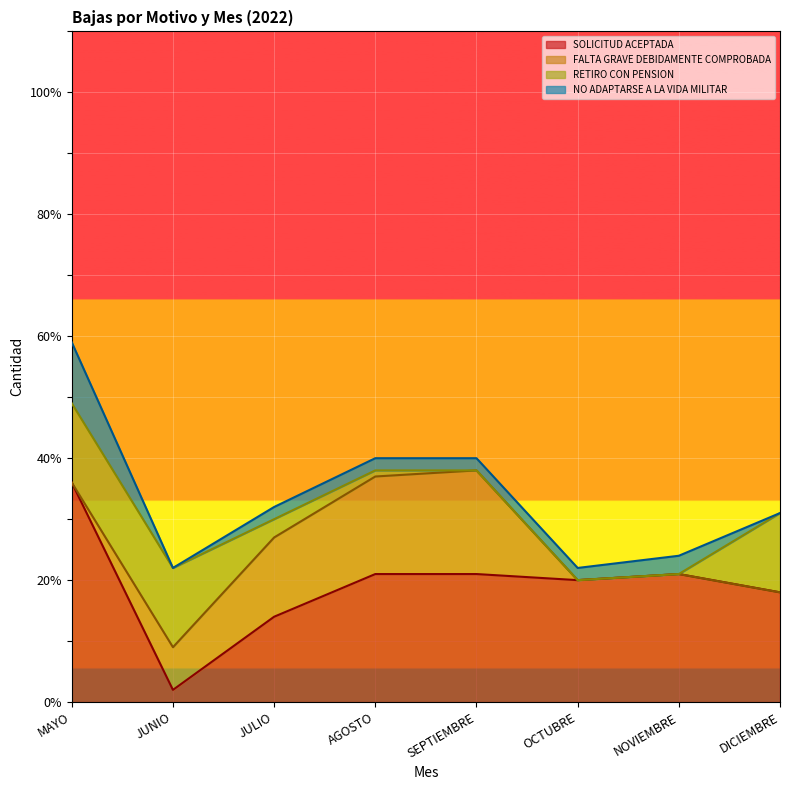

How many series are shown in this chart?

4